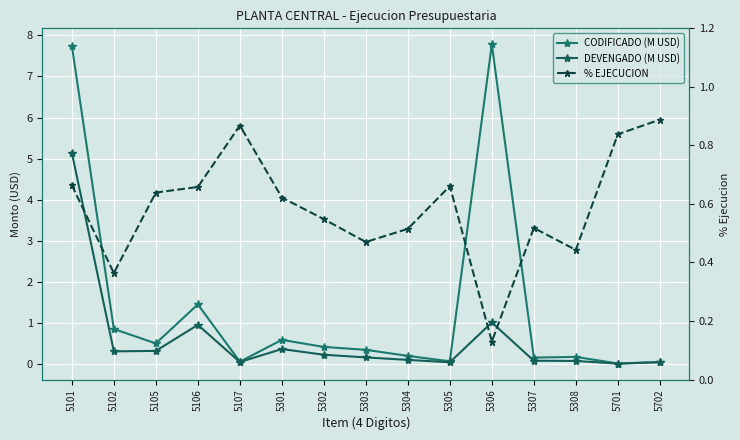

The % EJECUCION series shows 1.0 at 5305. True or false?

False